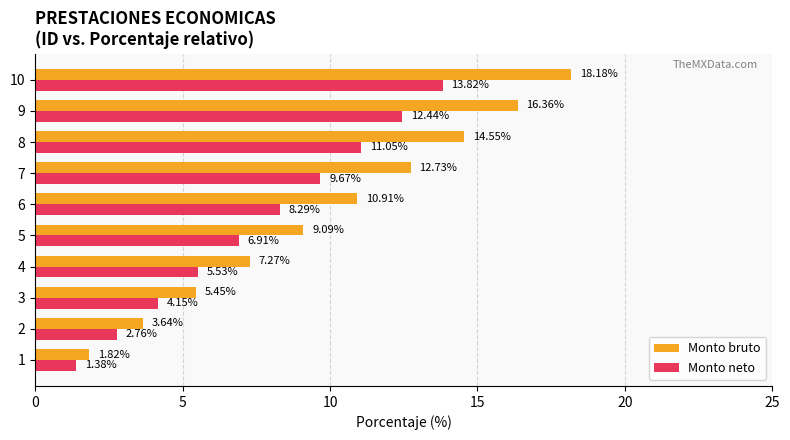

How many series are shown in this chart?

2